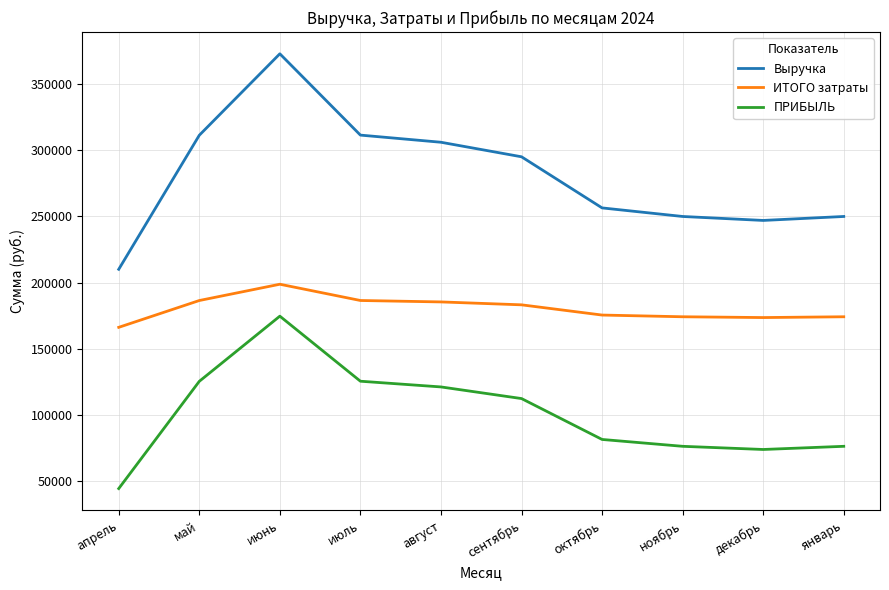

The value of Выручка at июль is 521513. True or false?

False